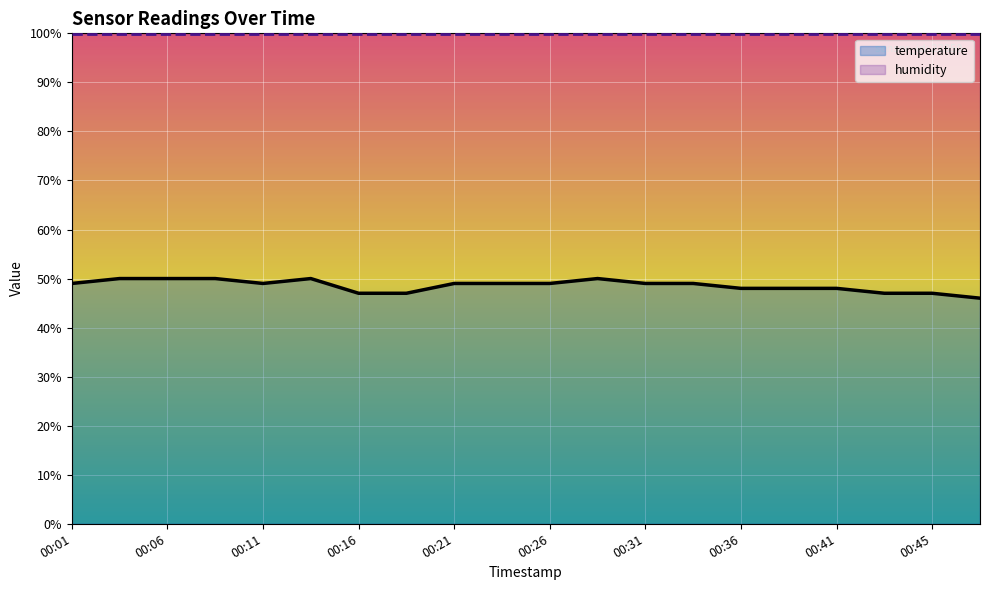

Rank the categories by value from highest to lowest.

00:04, 00:06, 00:09, 00:14, 00:28, 00:01, 00:11, 00:21, 00:23, 00:26, 00:31, 00:33, 00:36, 00:38, 00:41, 00:16, 00:18, 00:43, 00:45, 00:48